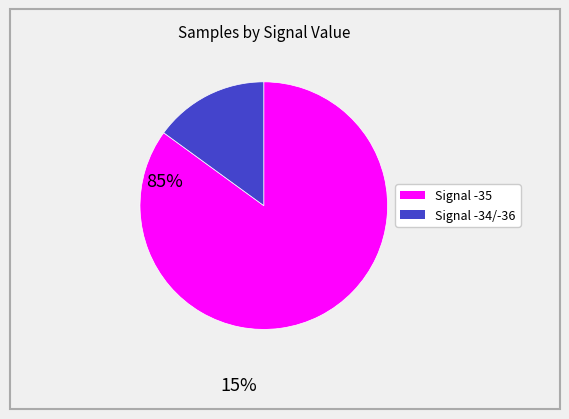

Is there a majority slice in this chart?

Yes